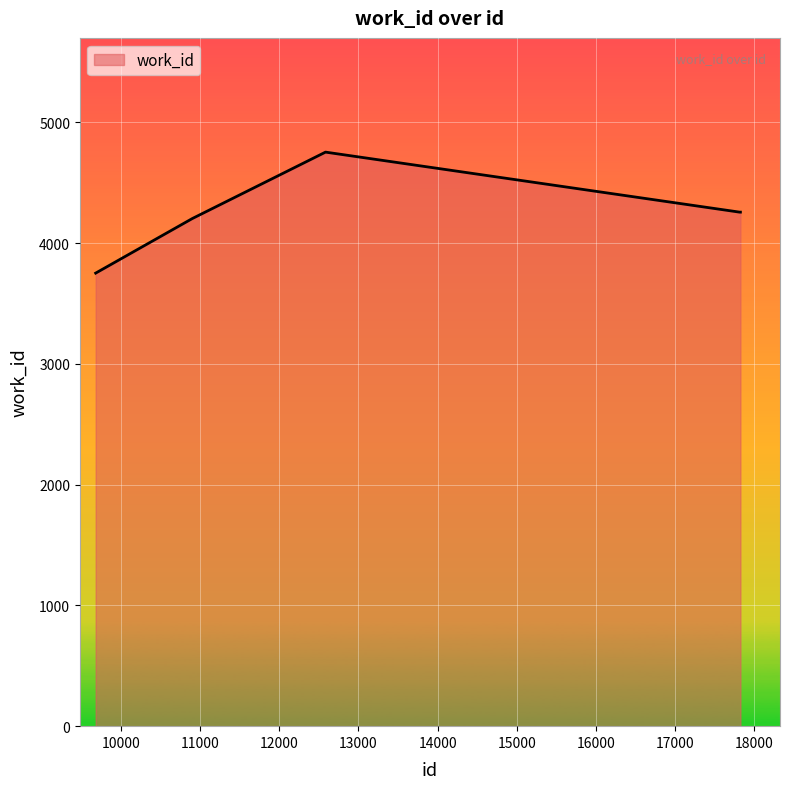

True or false: the data has more than 2 interior local peaks.

False